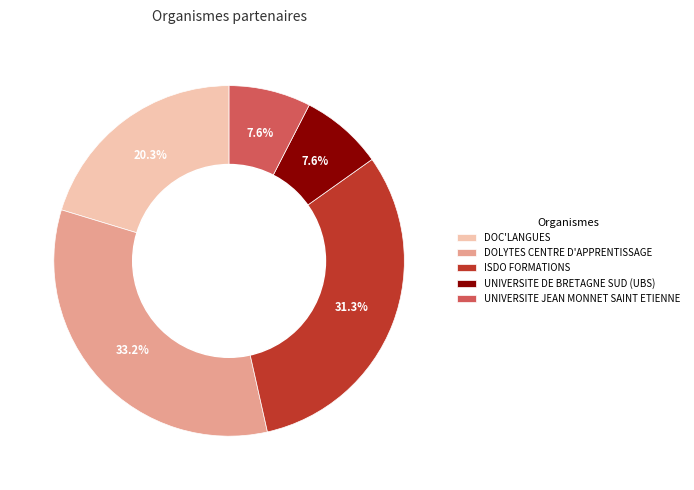

To the nearest percent, what is the average slice percentage?

20%